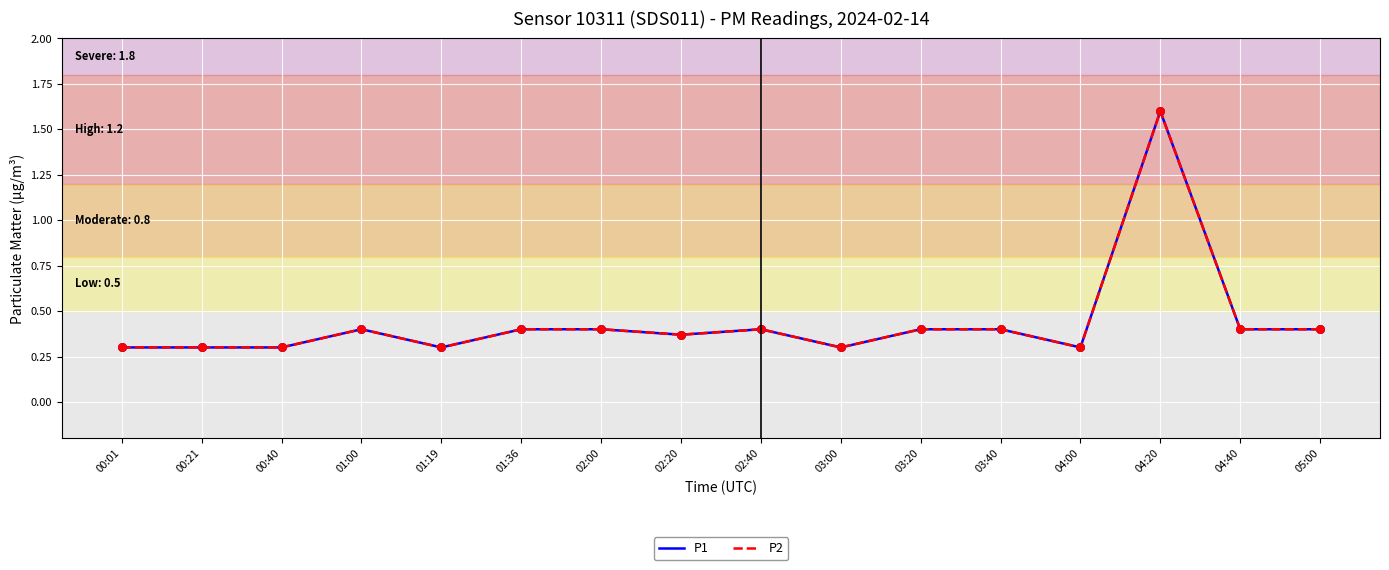

At how many categories does at least one series exceed 0?

16